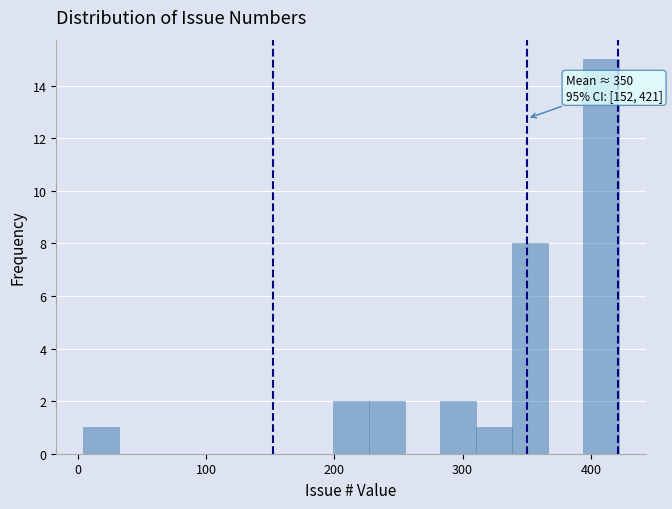

Around what value on the x-axis is the tallest bar? Give the approximate position of its centre, as read against the axis.

410